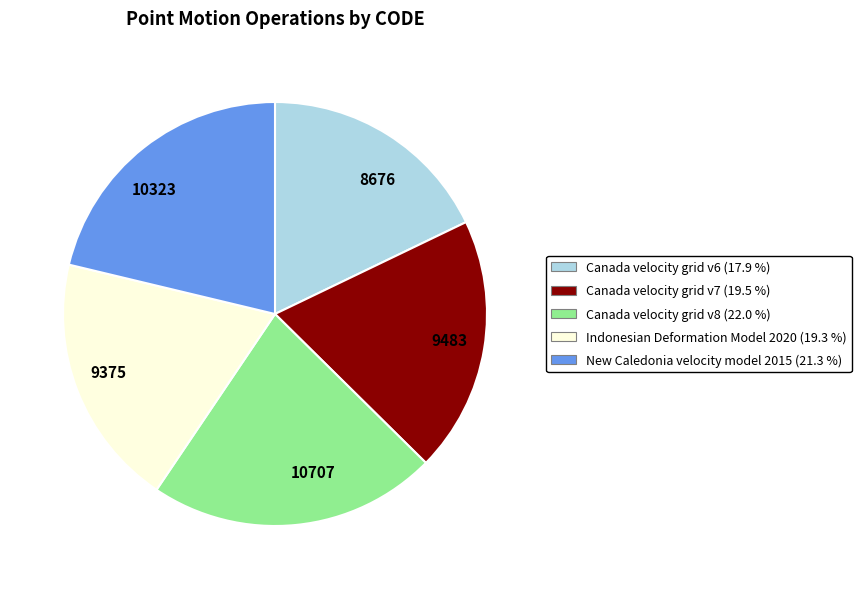

Is the sum of Indonesian Deformation Model 2020 and Canada velocity grid v6 greater than half?

No